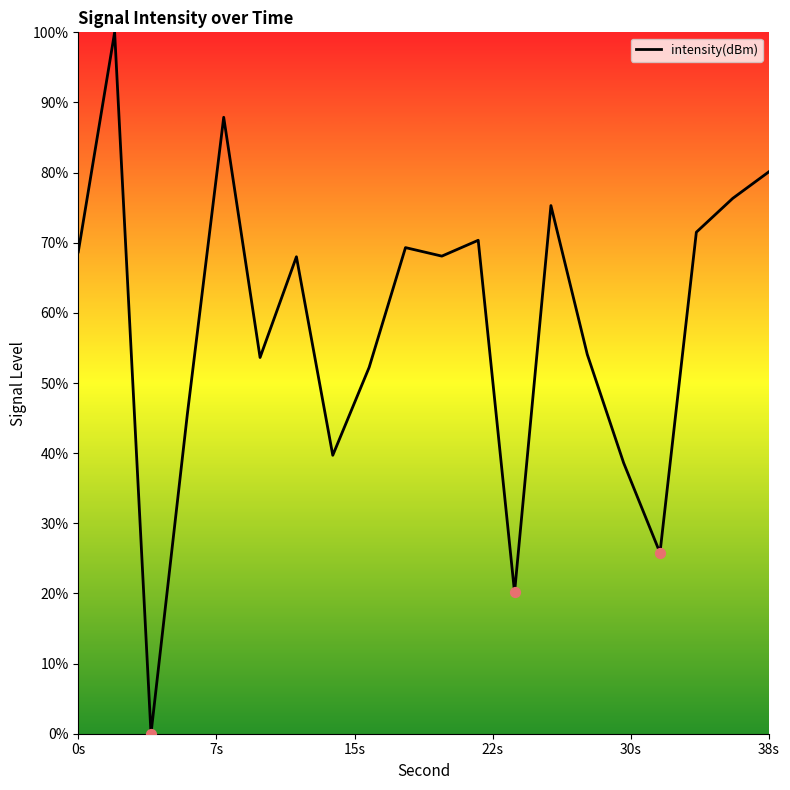

What is the maximum value shown in the chart?

100.0